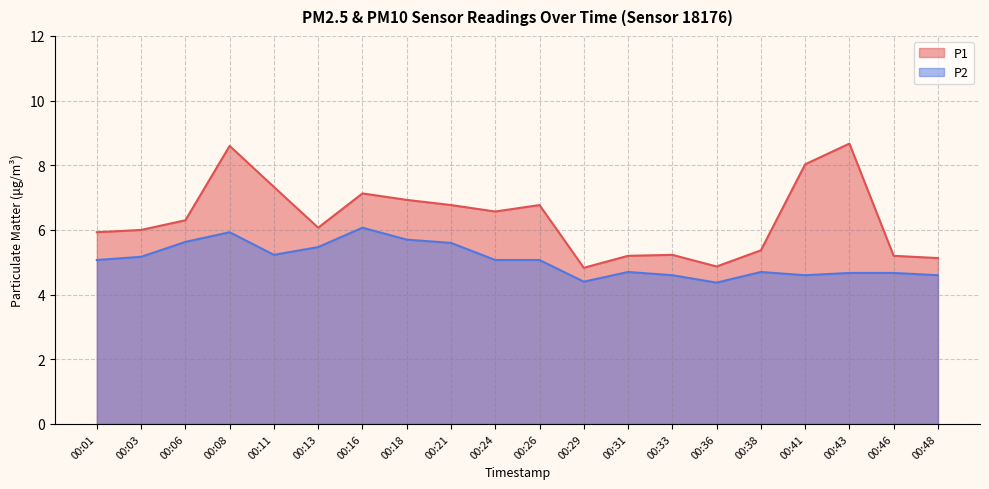

Which series has the largest total across all categories?

P1